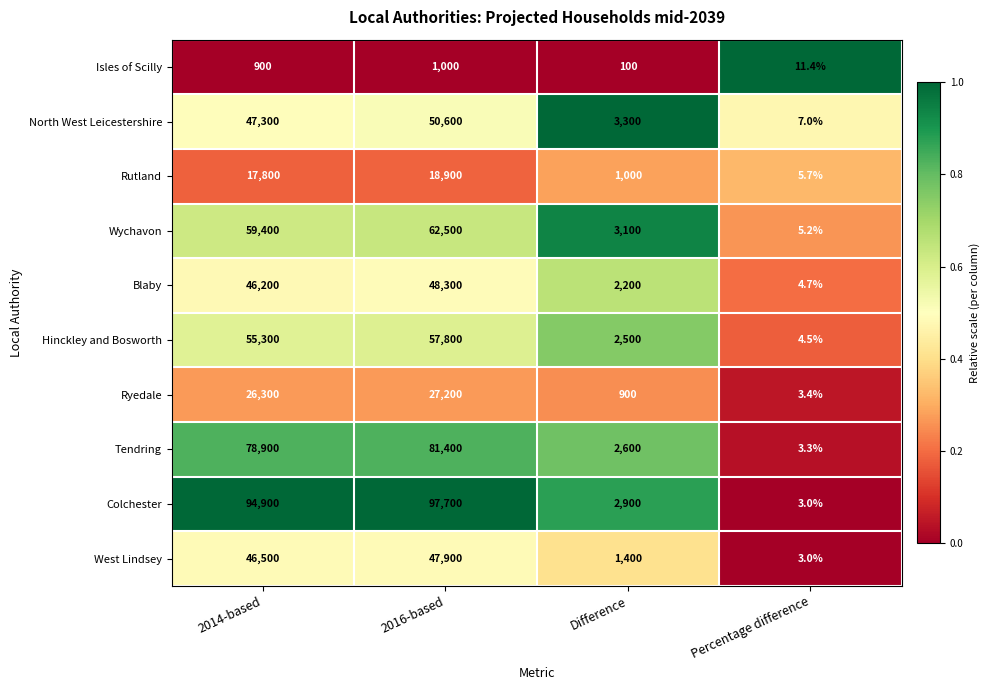

Which category has the lowest value in the North West Leicestershire series?

Percentage difference